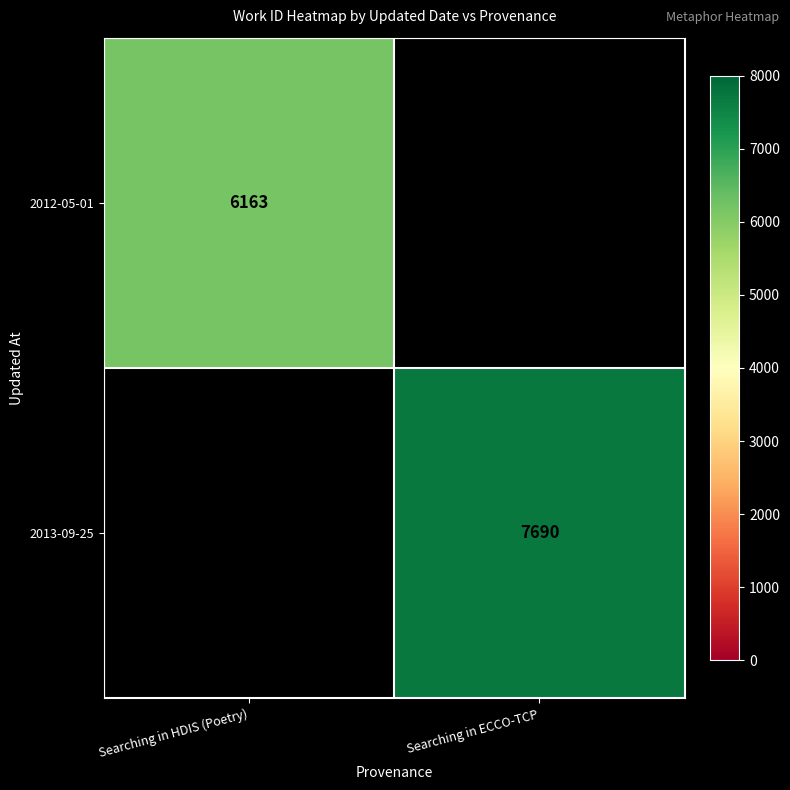

The 2012-05-01 series shows 3919 at Searching in HDIS (Poetry). True or false?

False